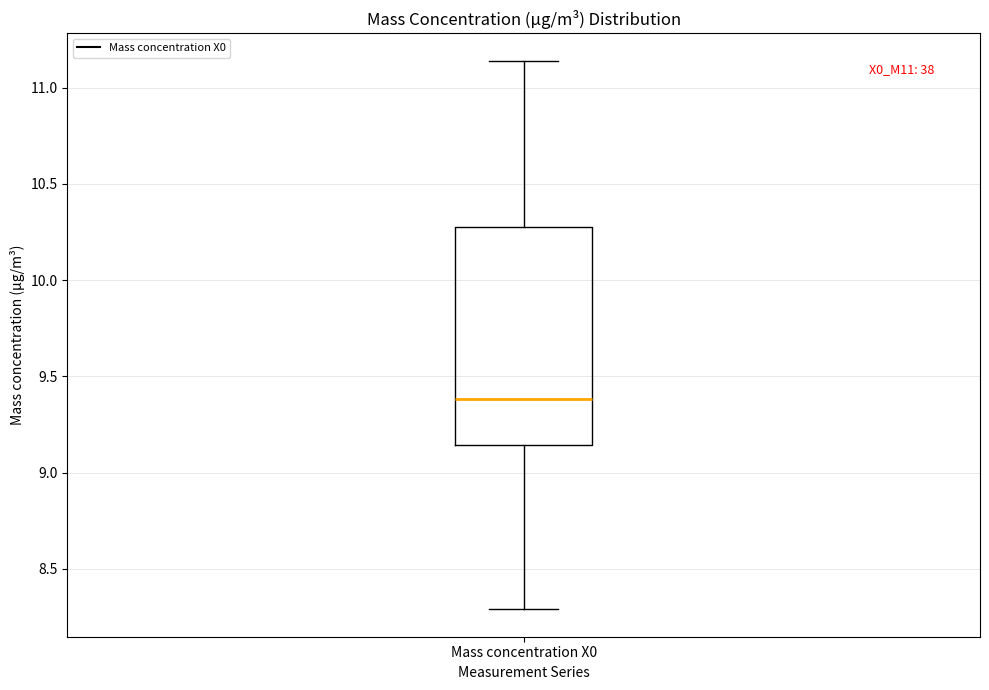

Read this box plot against the y-axis: the position of the median line, the range covered by the box, and the ends of both whiskers. The values are not printed on the chart, so give them approximately, as read against the axis.

median 9.40, box 9.15 to 10.30, whiskers 8.30 to 11.15